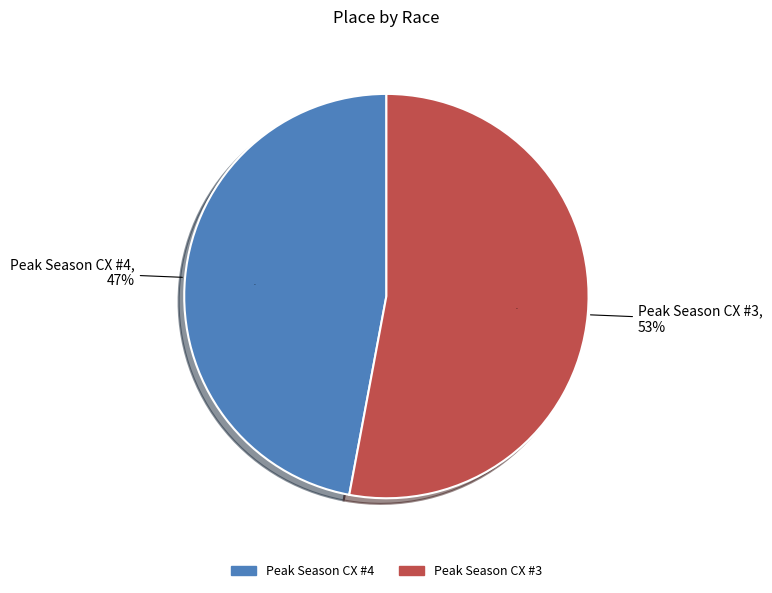

Is it true that Peak Season CX #3 is 45% of the pie?

False